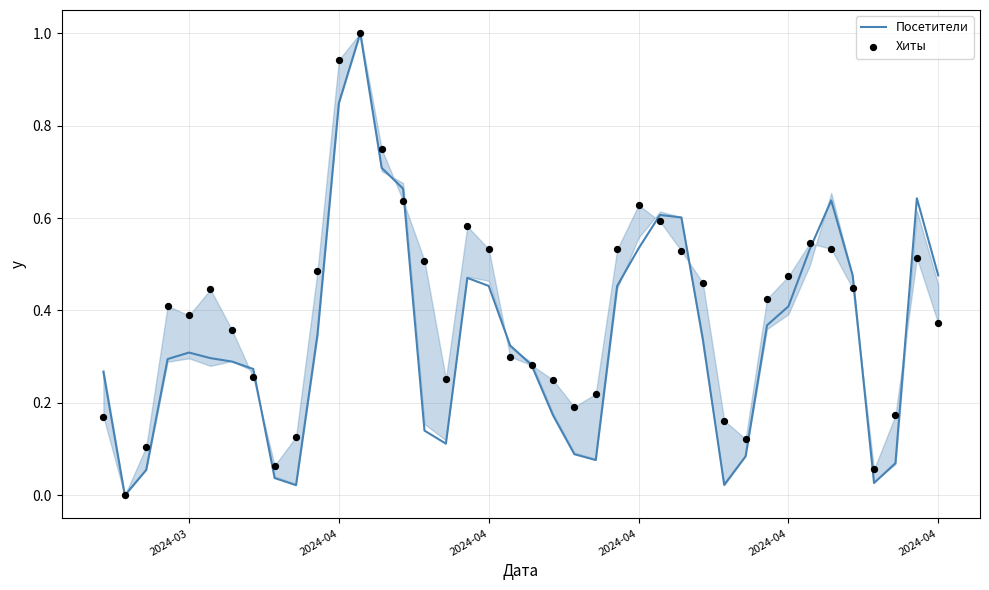

Which series has the largest Y range (max minus min)?

Посетители